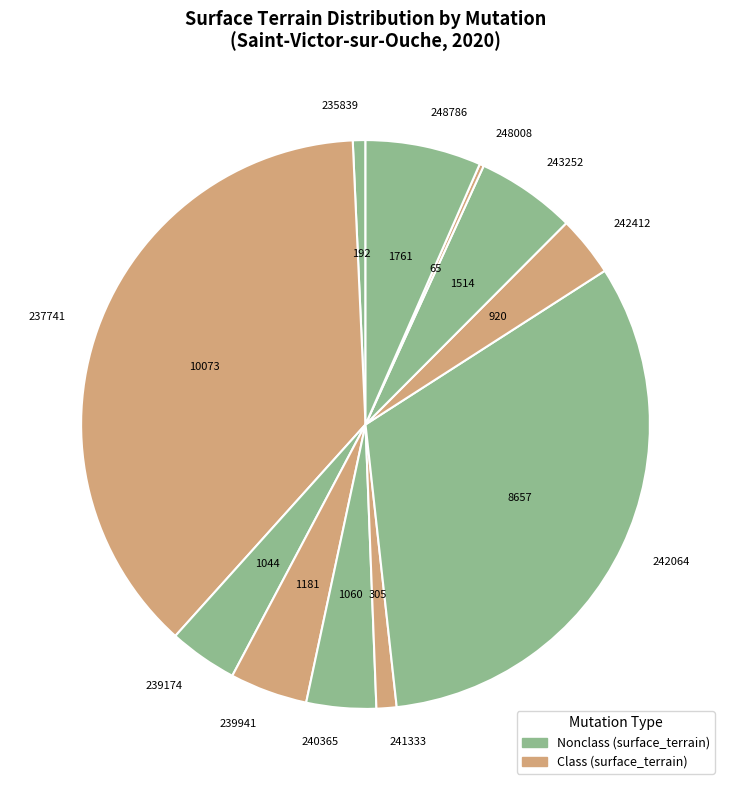

Combined, do 240365 and 243252 account for over 50%?

No